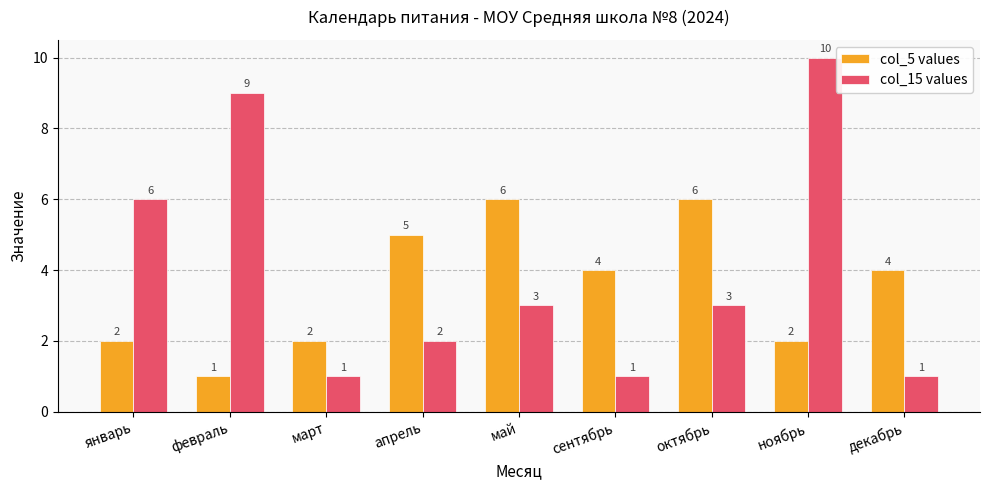

Which series has the largest total across all categories?

col_15 values